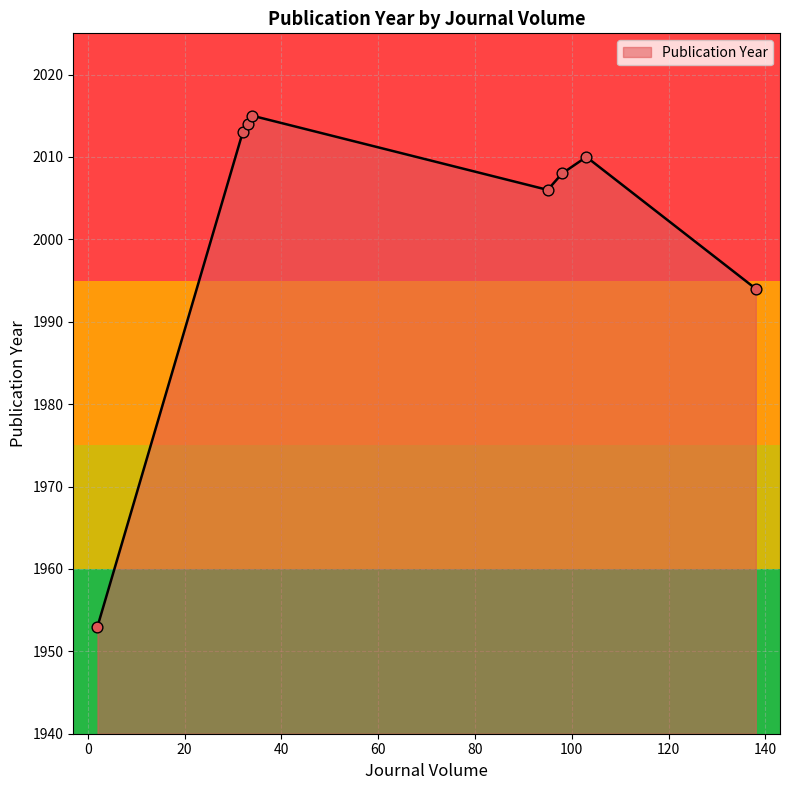

Approximately how many times larger is the value at 98 compared to 138?

1.0